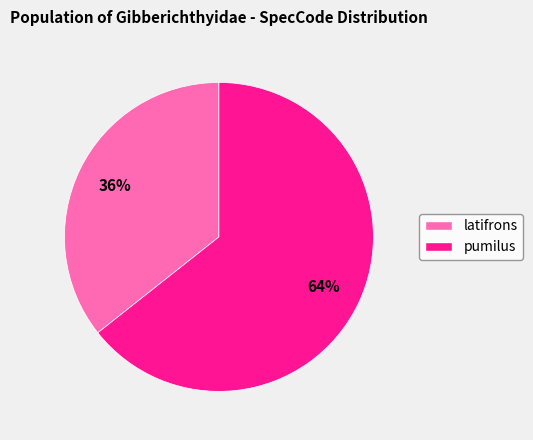

Is the sum of pumilus and latifrons greater than half?

Yes